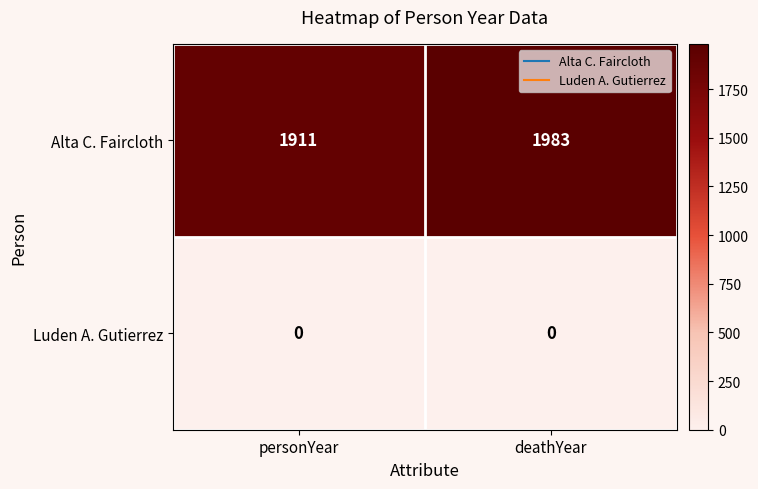

What is the greatest value displayed?

1983